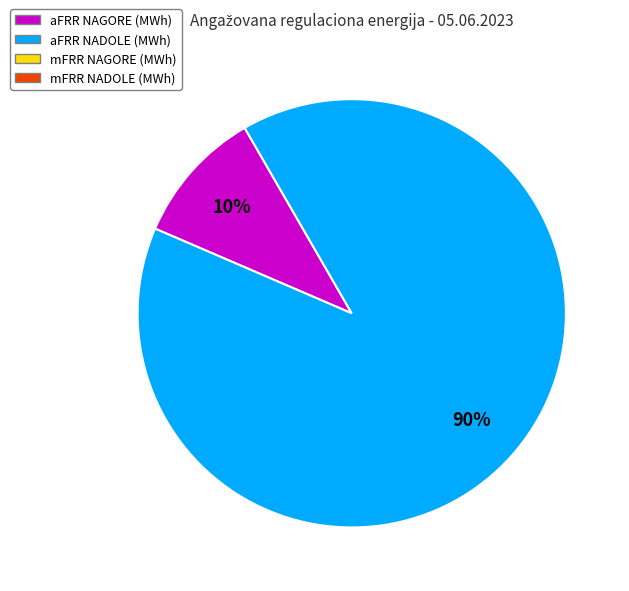

Does any single category account for the majority?

Yes